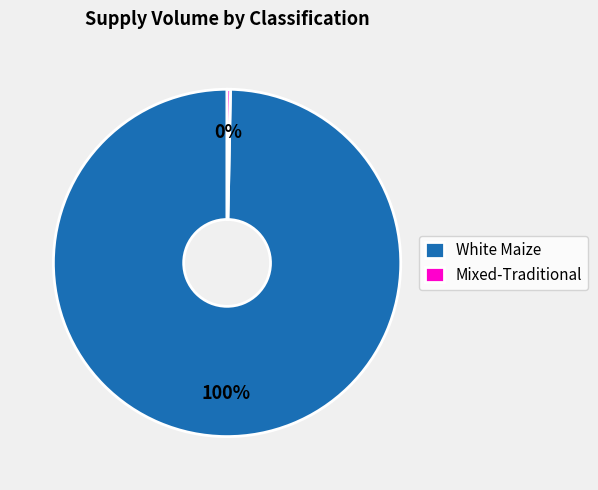

Is the sum of Mixed-Traditional and White Maize greater than half?

Yes